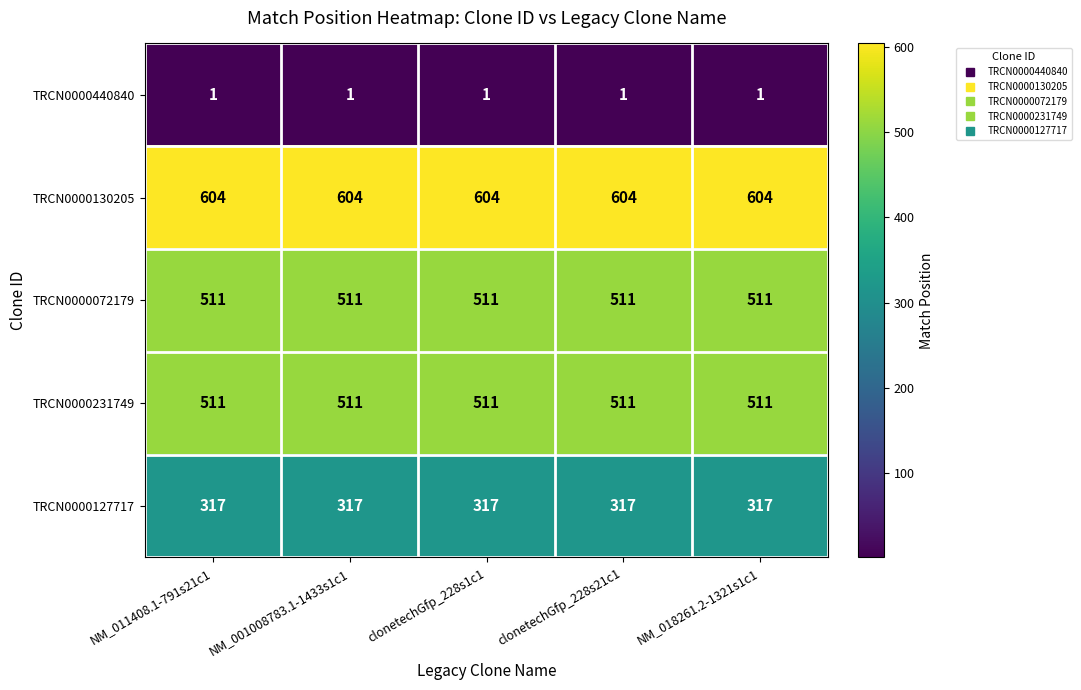

What is the total value across all series at NM_018261.2-1321s1c1?

1944